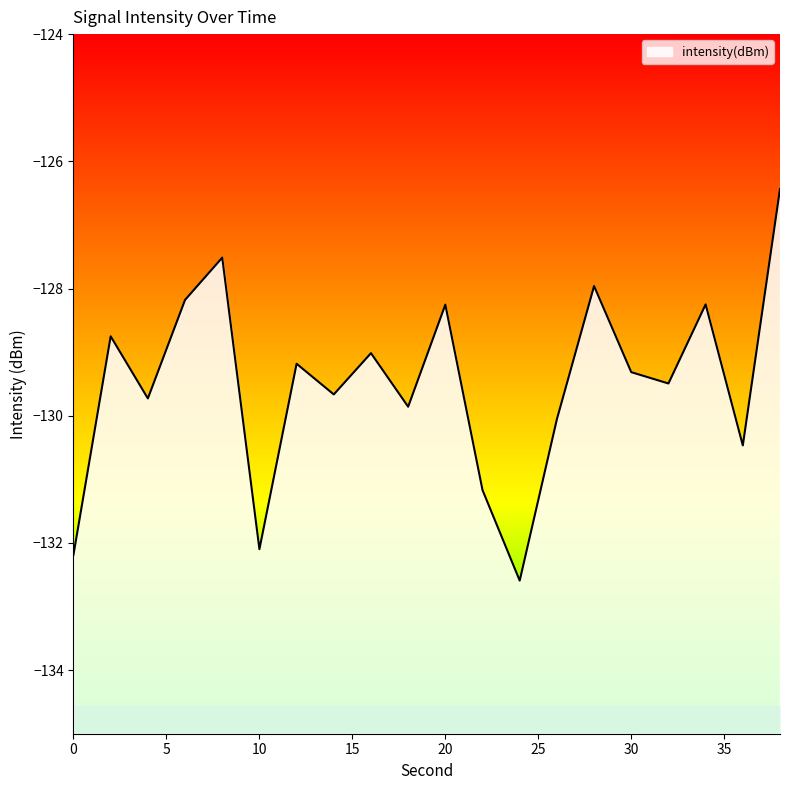

What is the minimum value shown in the chart?

-132.6